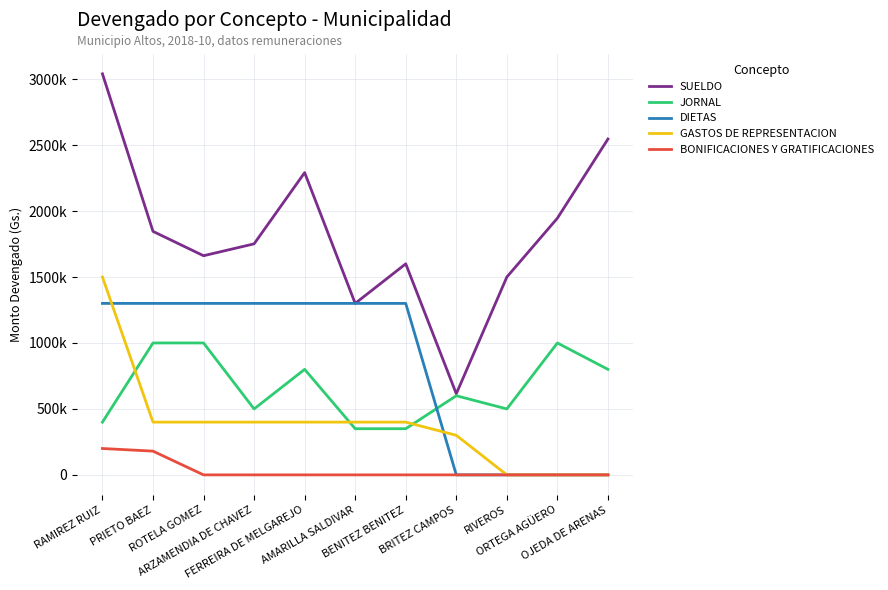

What is the difference between the second highest and second lowest values in the DIETAS series?

1300000